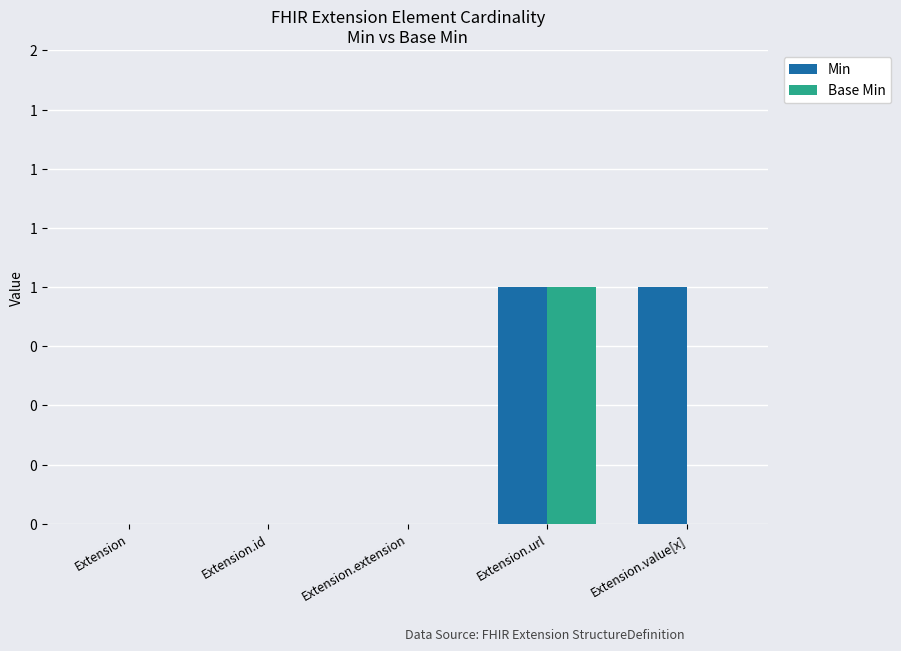

Are the bars horizontal?

No